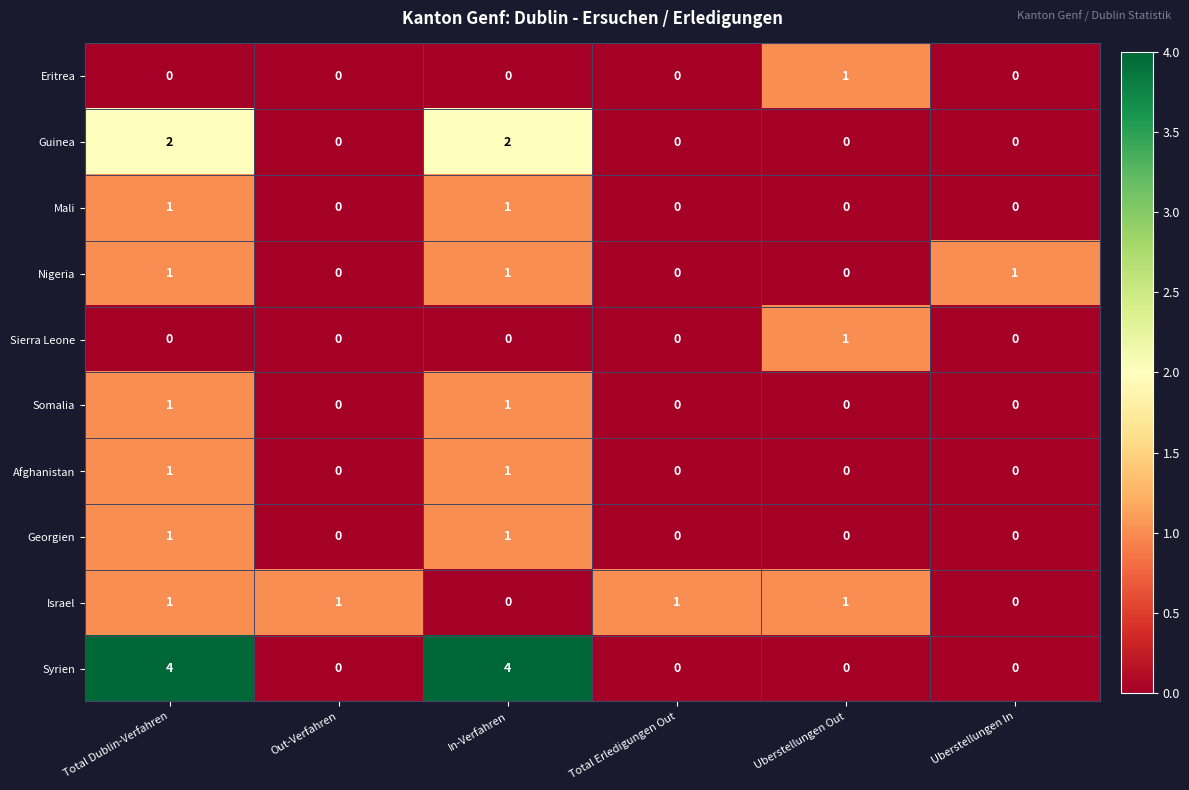

What is the sum of all Syrien values?

8